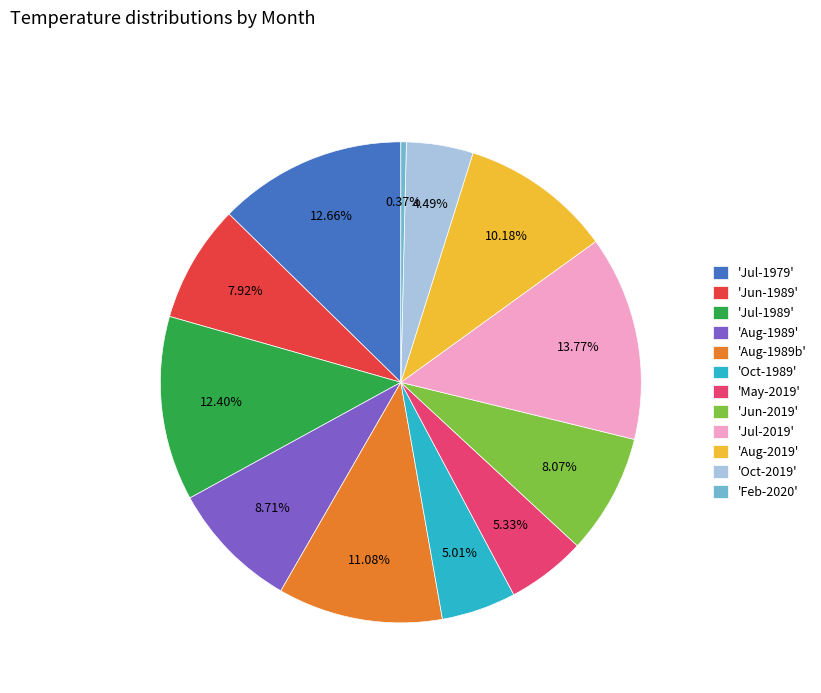

What is the largest slice in the pie chart?

'Jul-2019'